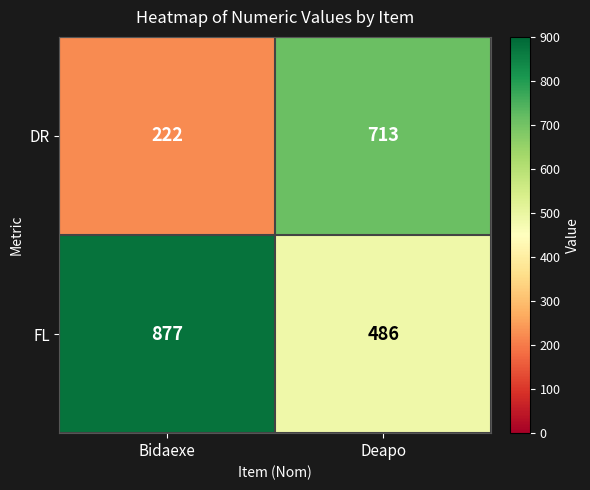

Which series changed the most between Bidaexe and Deapo?

DR